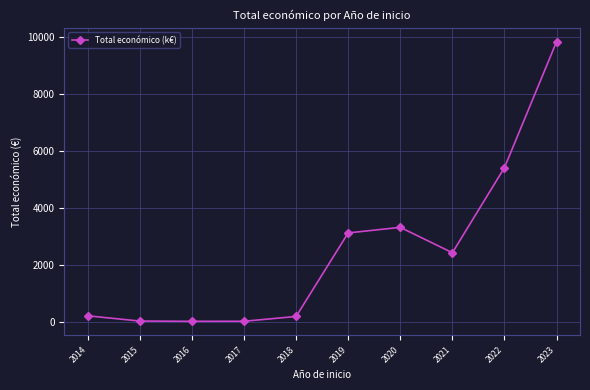

What is the difference between the maximum and second lowest values?

9814.4